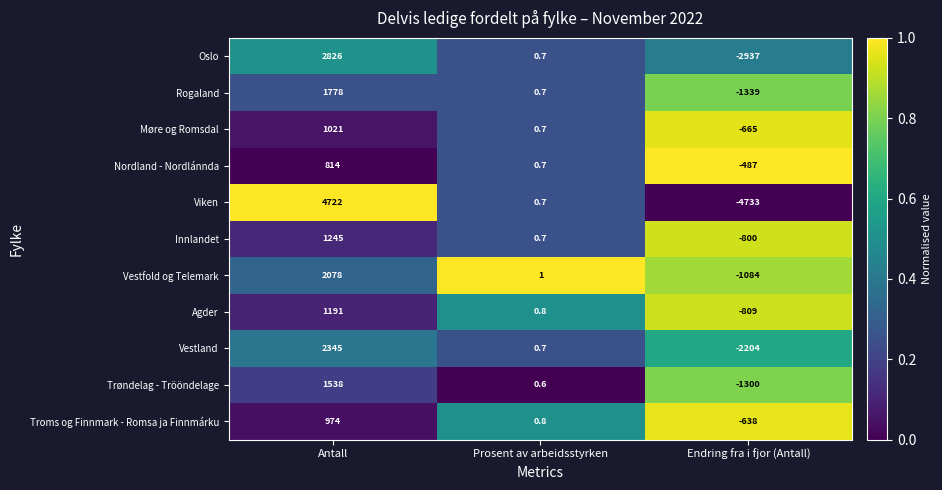

What is the minimum value for Nordland - Nordlánnda?

-487.0